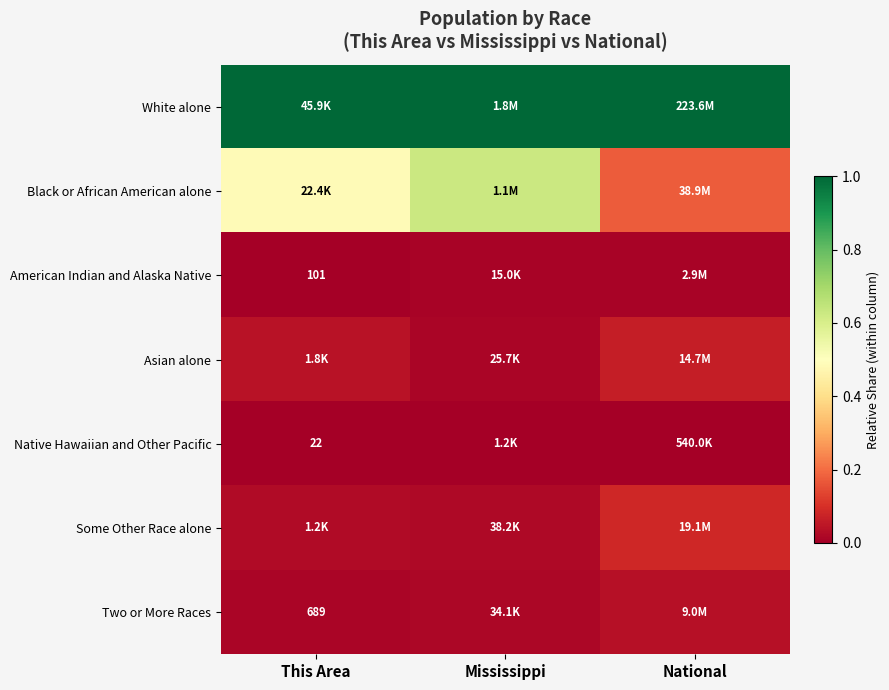

Which category has the lowest value across all series?

This Area